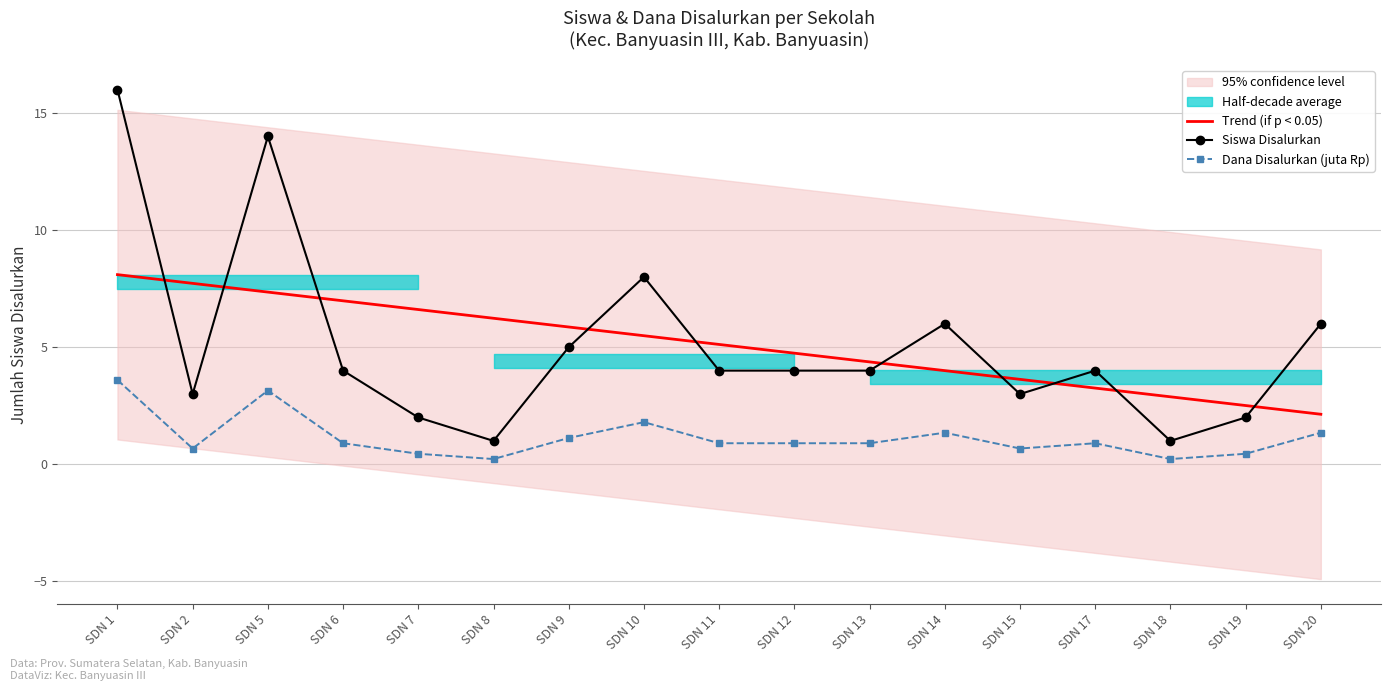

Which category has the lowest value in the Dana Disalurkan (juta Rp) series?

SDN 8